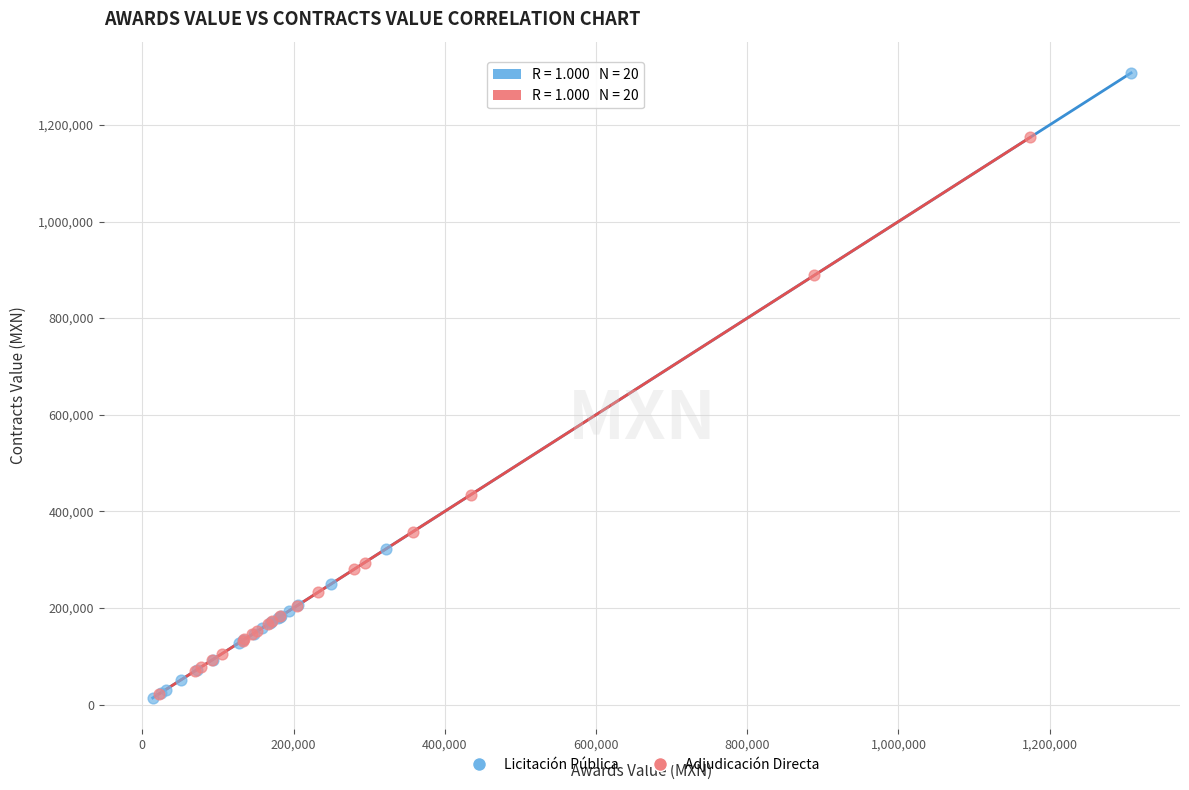

Which series has the largest Y range (max minus min)?

Licitación Pública